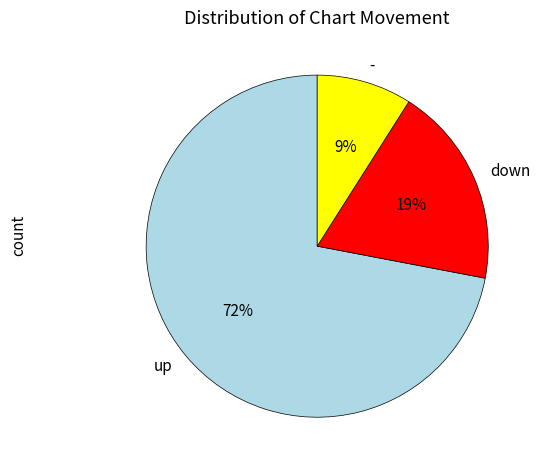

Which slice represents more than half of the pie?

up